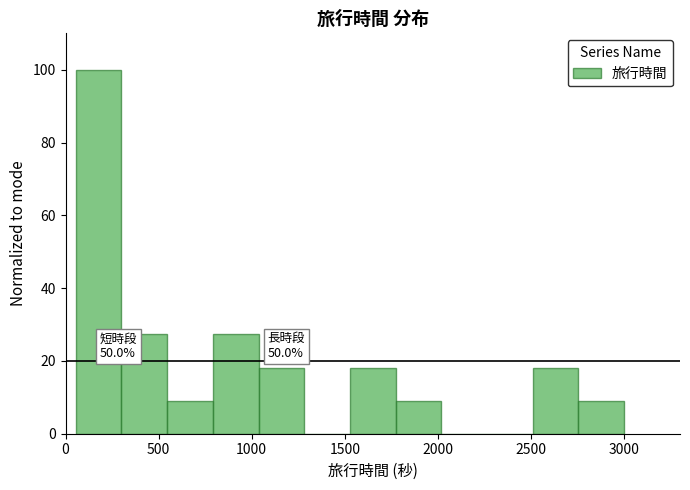

Which range on the x-axis has the tallest bar?

50 to 300